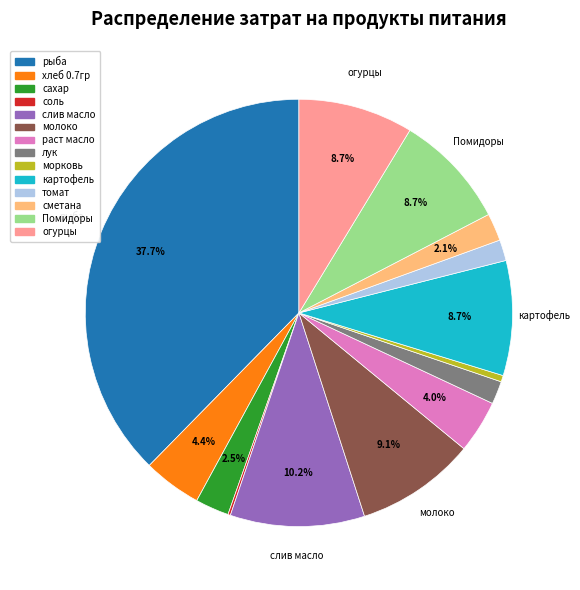

True or false: хлеб 0.7гр accounts for 10% of the total.

False